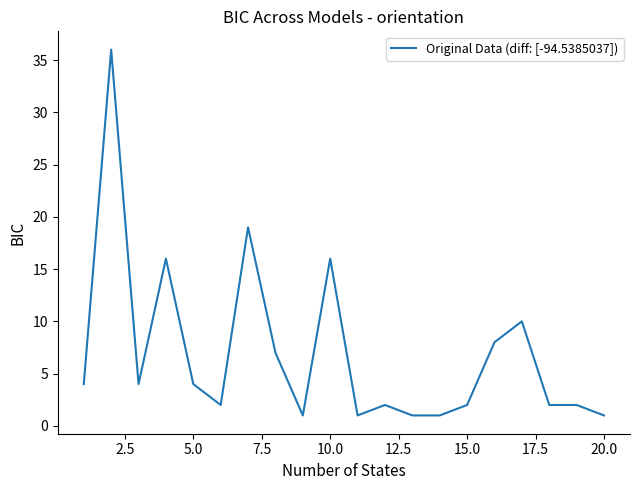

What is the greatest value displayed?

36